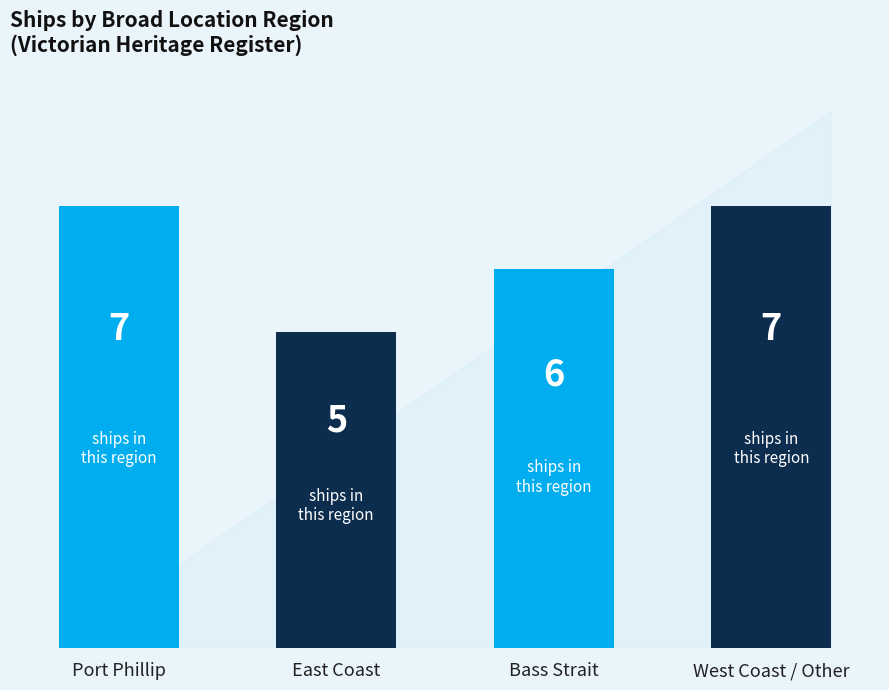

How many data points does each series have?

4